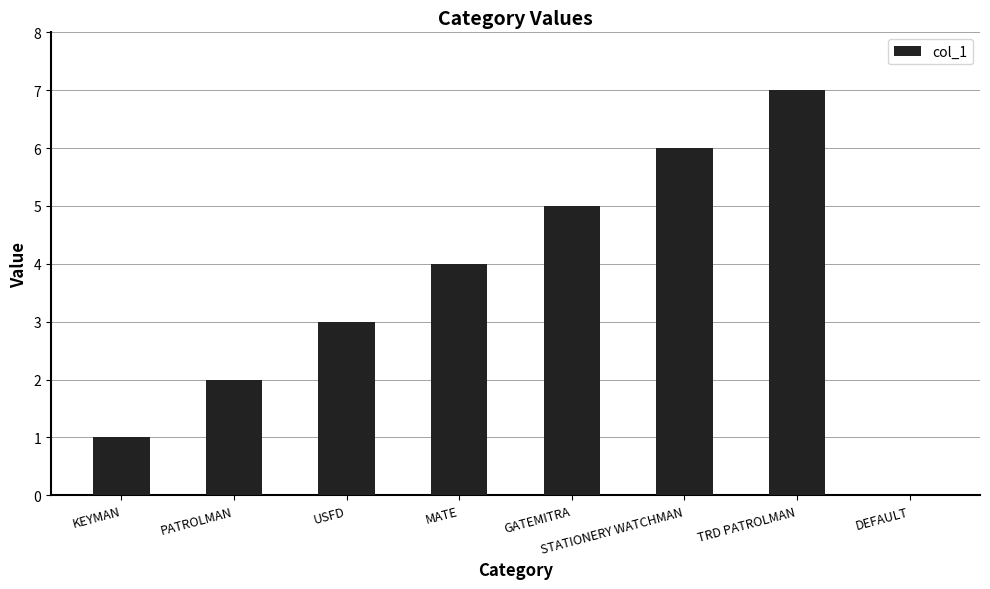

Count the number of categories in the chart.

8